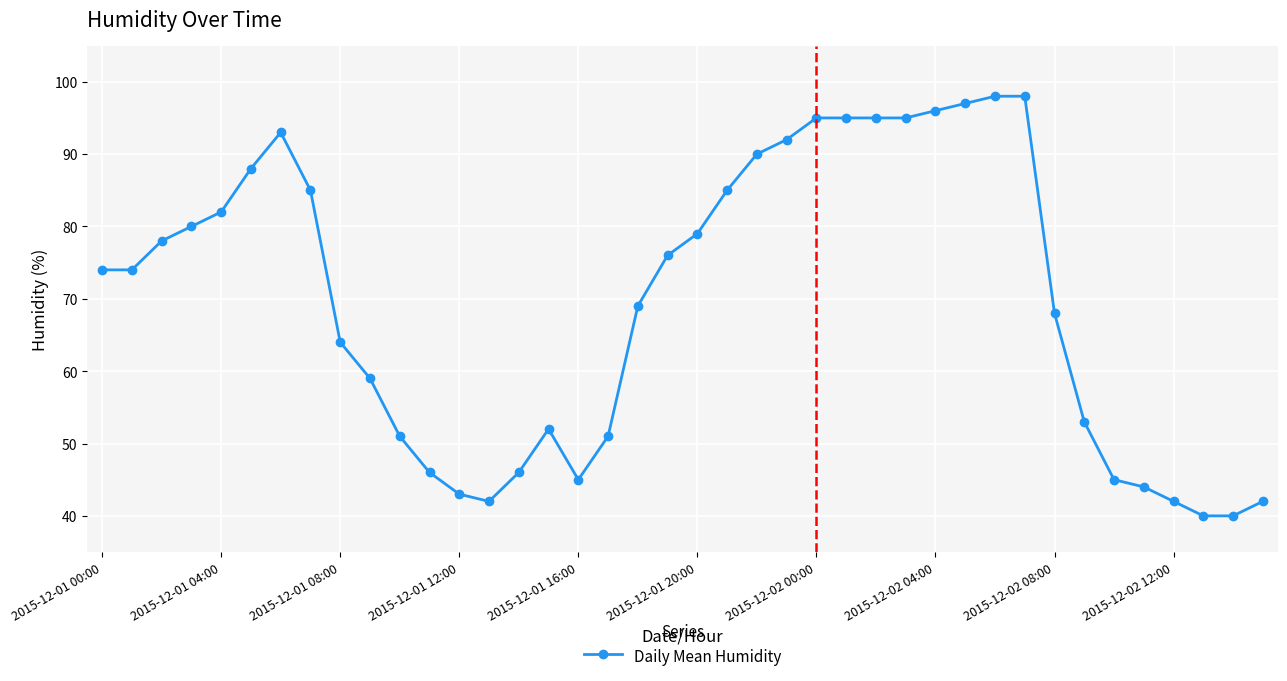

What is the average value?

70